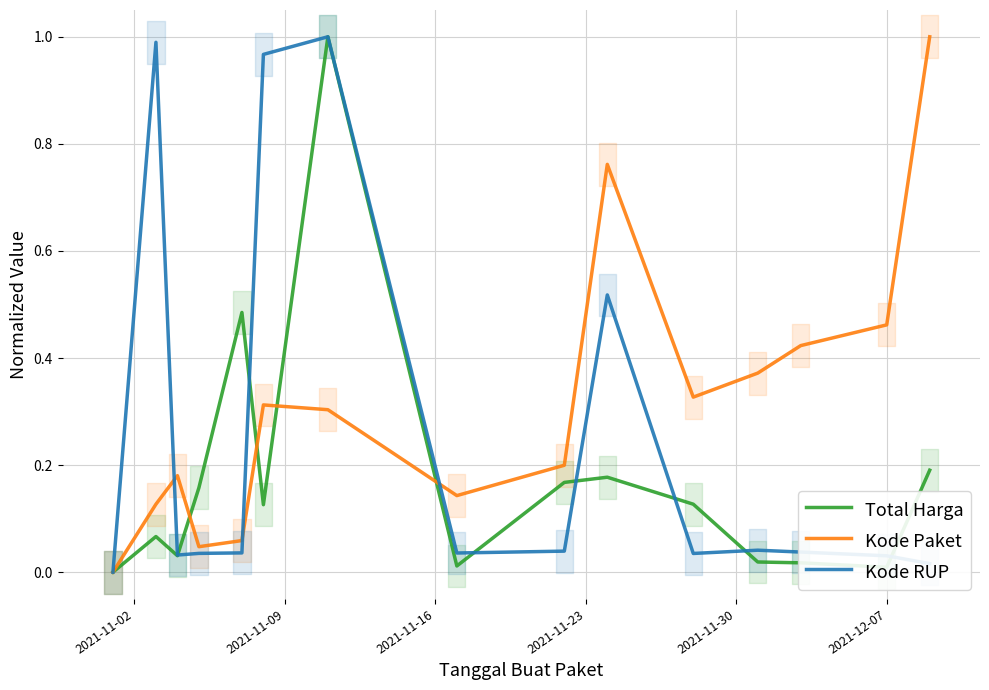

In Total Harga, how many points are higher than both neighbors (excluding endpoints)?

4